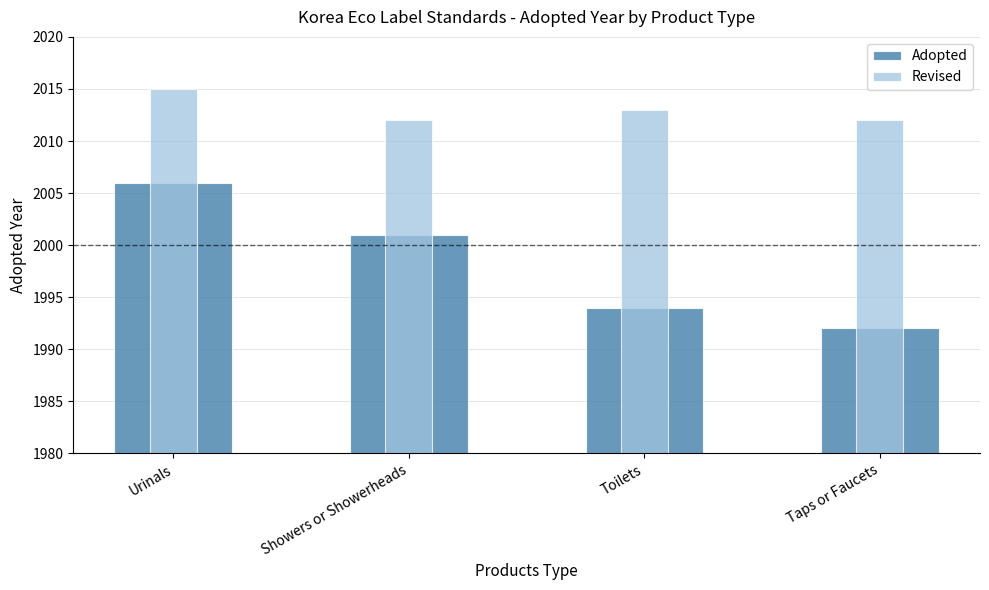

Which category has the lowest value across all series?

Taps or Faucets